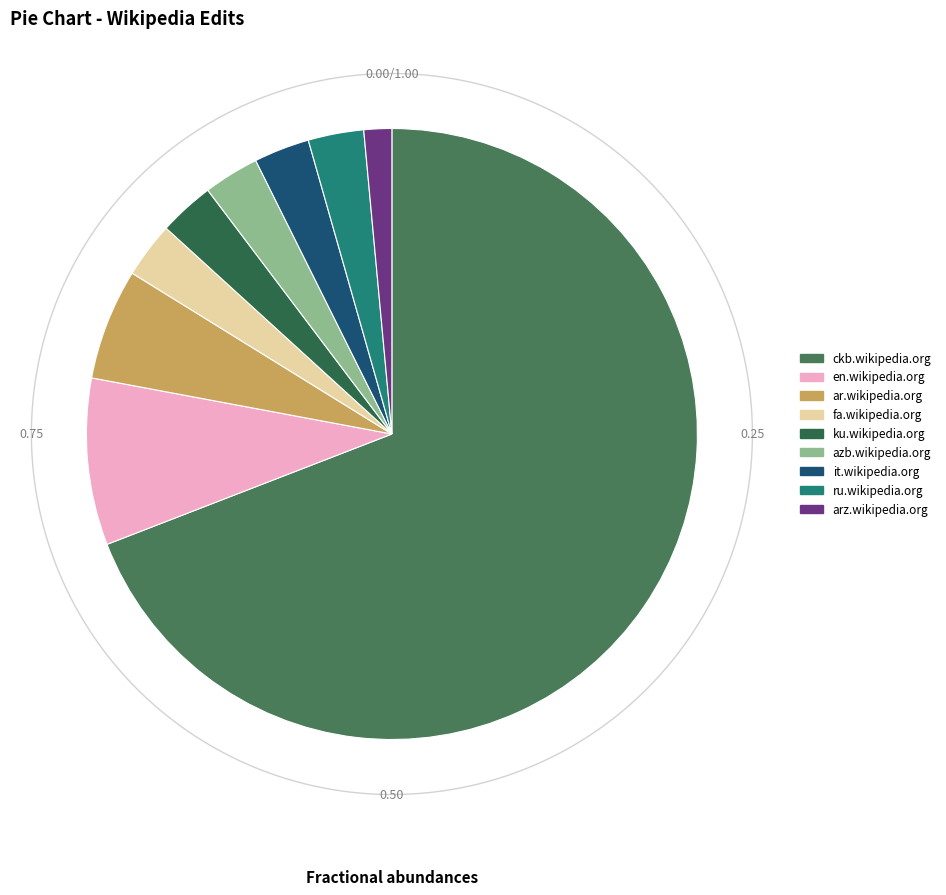

To the nearest percent, what is the difference between the ar.wikipedia.org and it.wikipedia.org slice percentages?

3%